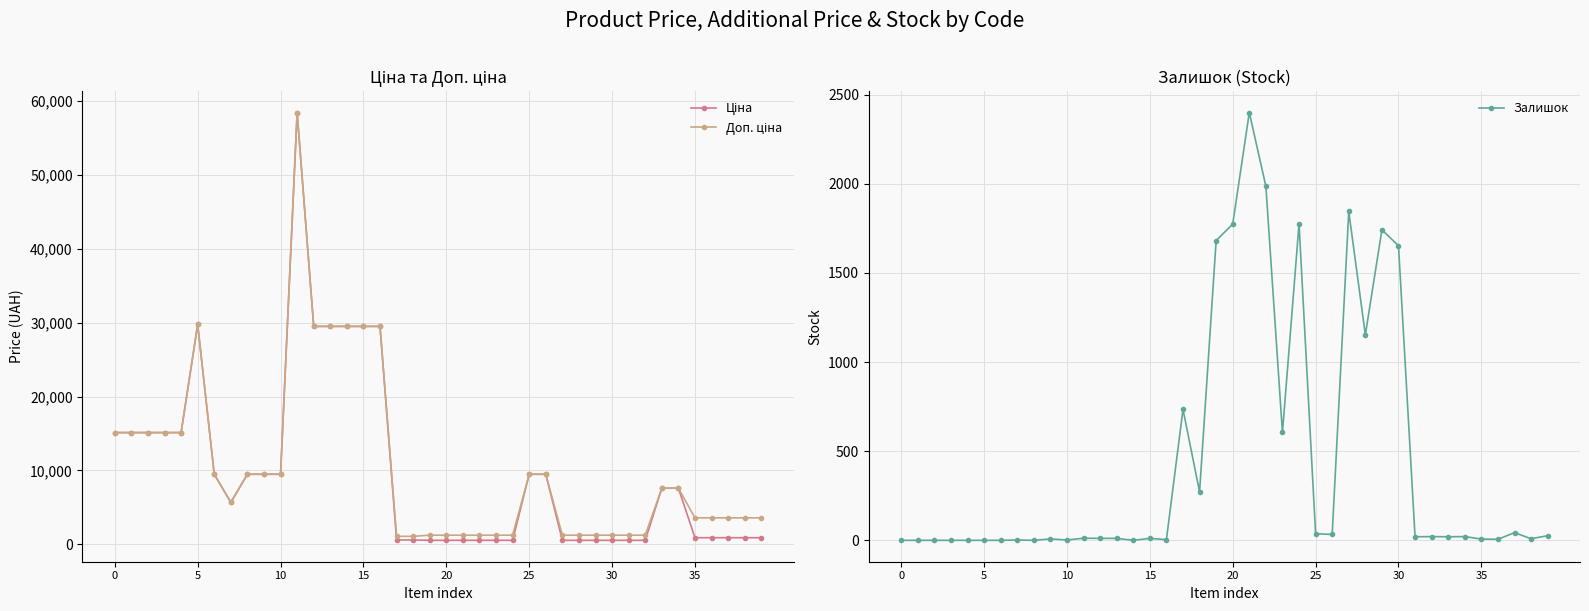

After their last crossing, which series has the higher values: Доп. ціна or Залишок?

Доп. ціна